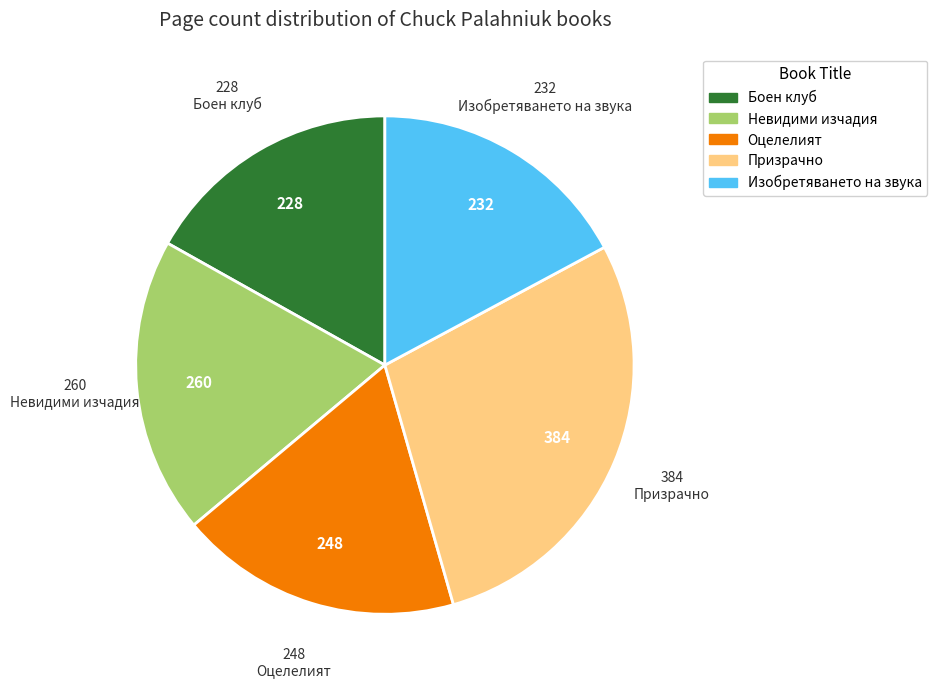

Does Изобретяването на звука account for over 50% of the chart?

No